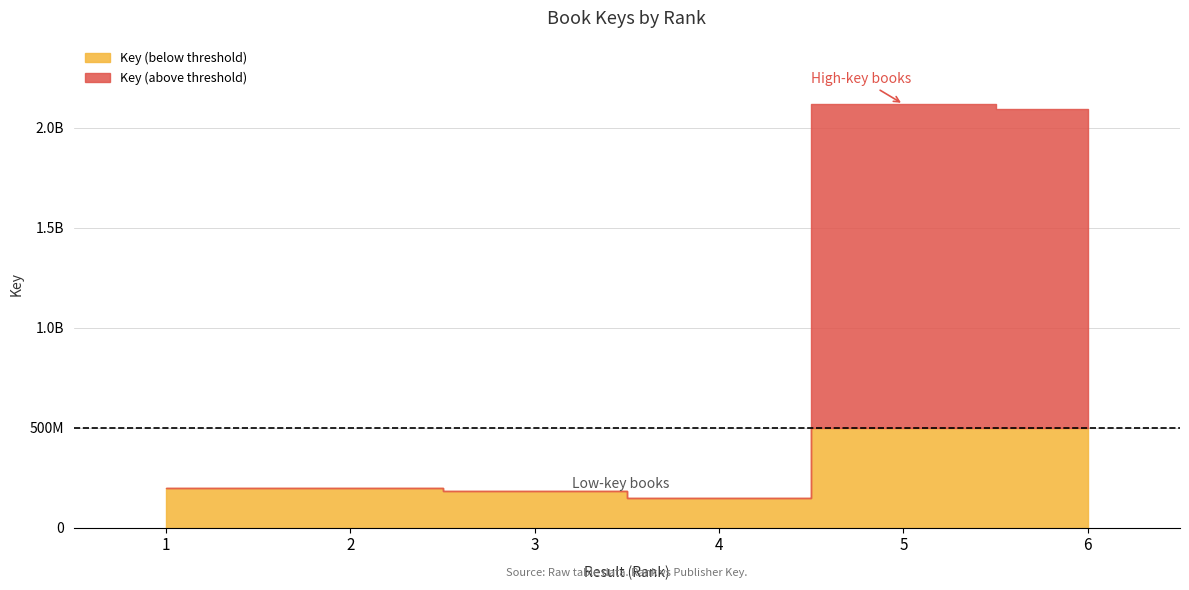

At which label does the data first exceed 196932957?

5